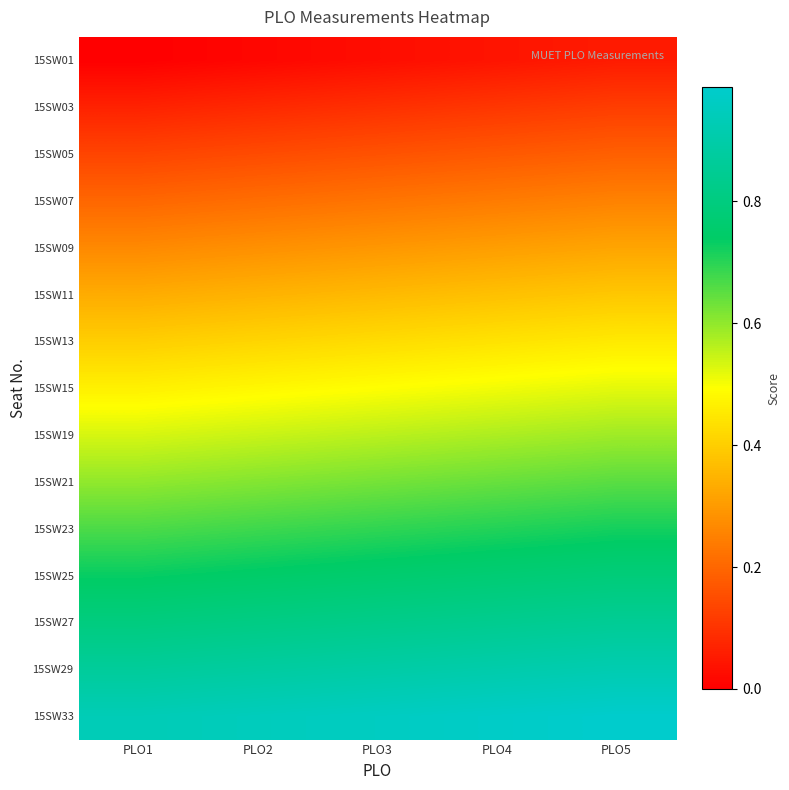

Reading right to left, what are all the values shown in this chart?

15SW01: PLO5=0.1	PLO4=0.0	PLO3=0.0	PLO2=0.0	PLO1=0.0
15SW03: PLO5=0.1	PLO4=0.1	PLO3=0.1	PLO2=0.1	PLO1=0.1
15SW05: PLO5=0.2	PLO4=0.2	PLO3=0.2	PLO2=0.1	PLO1=0.1
15SW07: PLO5=0.3	PLO4=0.2	PLO3=0.2	PLO2=0.2	PLO1=0.2
15SW09: PLO5=0.3	PLO4=0.3	PLO3=0.3	PLO2=0.3	PLO1=0.3
15SW11: PLO5=0.4	PLO4=0.4	PLO3=0.4	PLO2=0.3	PLO1=0.3
15SW13: PLO5=0.5	PLO4=0.4	PLO3=0.4	PLO2=0.4	PLO1=0.4
15SW15: PLO5=0.5	PLO4=0.5	PLO3=0.5	PLO2=0.5	PLO1=0.5
15SW19: PLO5=0.6	PLO4=0.6	PLO3=0.6	PLO2=0.5	PLO1=0.5
15SW21: PLO5=0.7	PLO4=0.6	PLO3=0.6	PLO2=0.6	PLO1=0.6
15SW23: PLO5=0.7	PLO4=0.7	PLO3=0.7	PLO2=0.7	PLO1=0.7
15SW25: PLO5=0.8	PLO4=0.8	PLO3=0.8	PLO2=0.7	PLO1=0.7
15SW27: PLO5=0.9	PLO4=0.8	PLO3=0.8	PLO2=0.8	PLO1=0.8
15SW29: PLO5=0.9	PLO4=0.9	PLO3=0.9	PLO2=0.9	PLO1=0.9
15SW33: PLO5=1.0	PLO4=1.0	PLO3=1.0	PLO2=0.9	PLO1=0.9